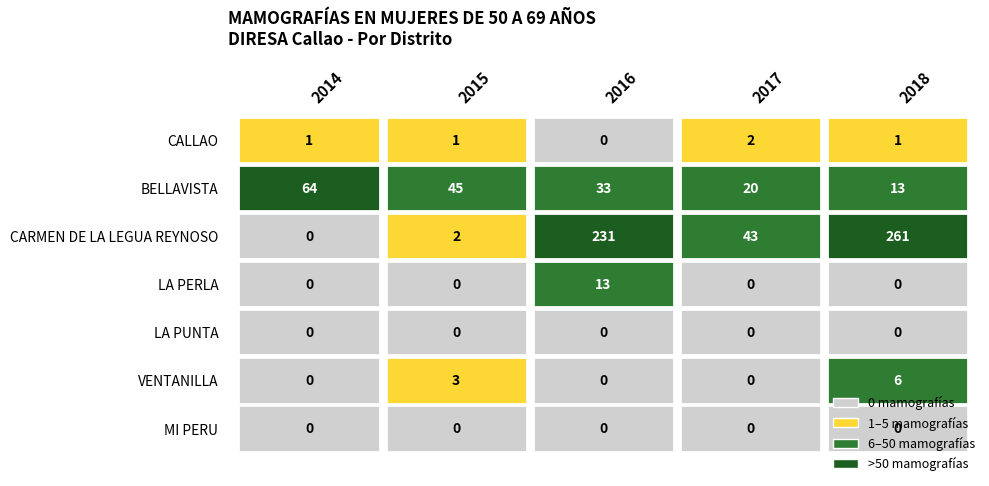

What is the greatest value displayed?

261